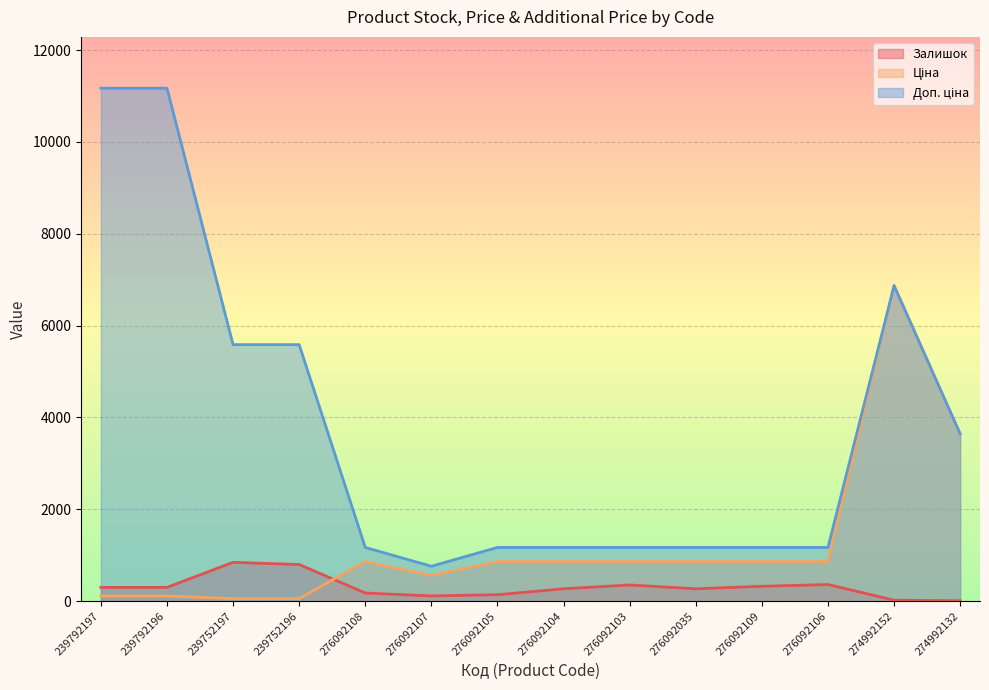

At which label is Доп. ціна closest to 5964?

239752197